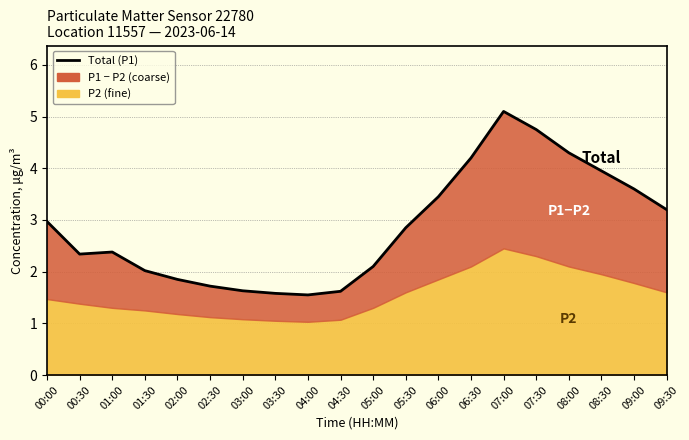

How many interior local valleys (lower than both neighbors) does the data have?

2